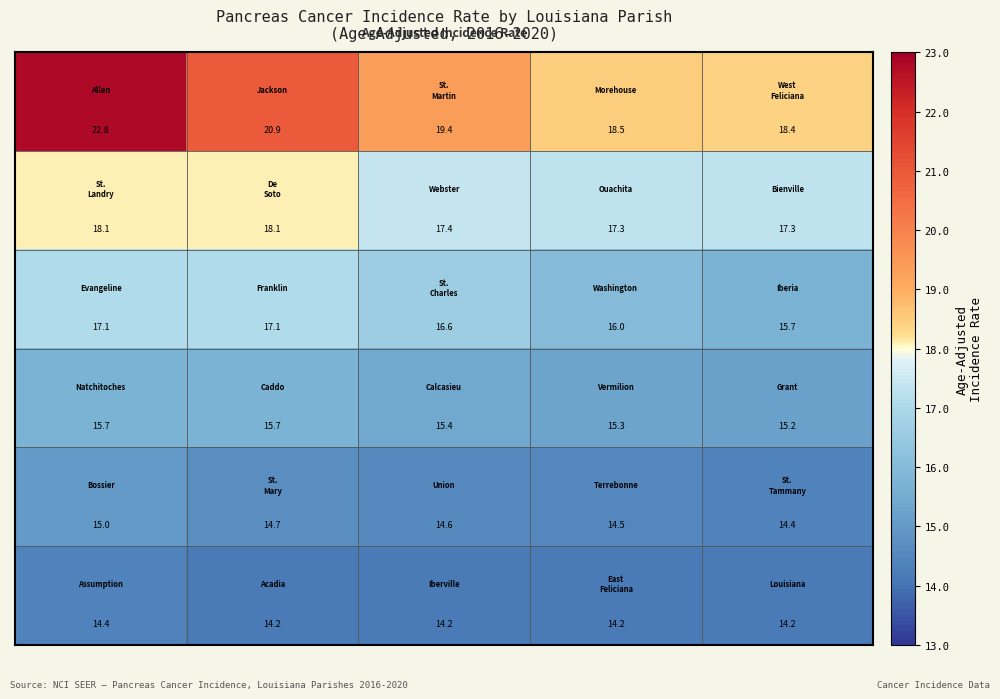

What is the greatest value displayed?

22.8